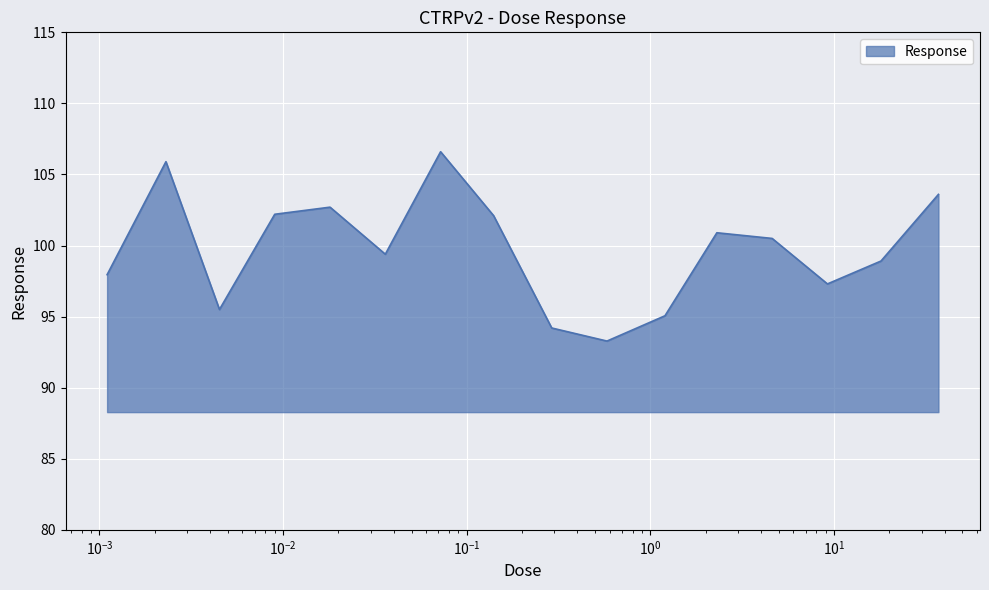

Does the chart display data point markers on the line(s)?

No